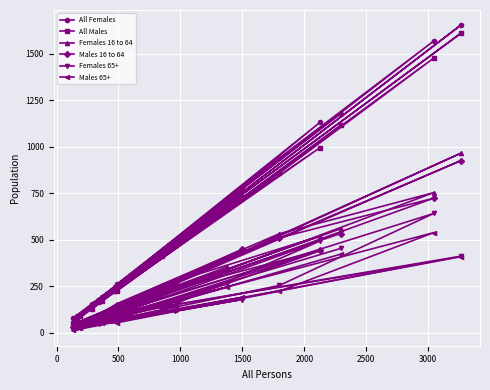

Which series ends up on top after the final intersection of Females 16 to 64 and Females 65+?

Females 16 to 64